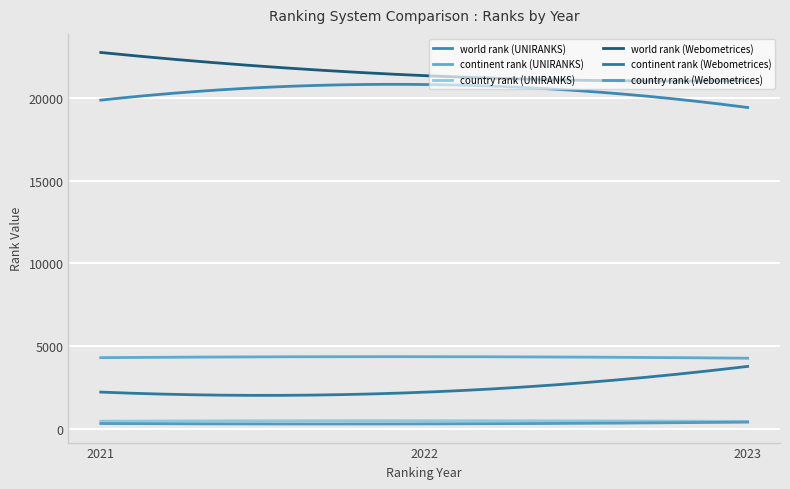

How many lines are shown in the chart?

6